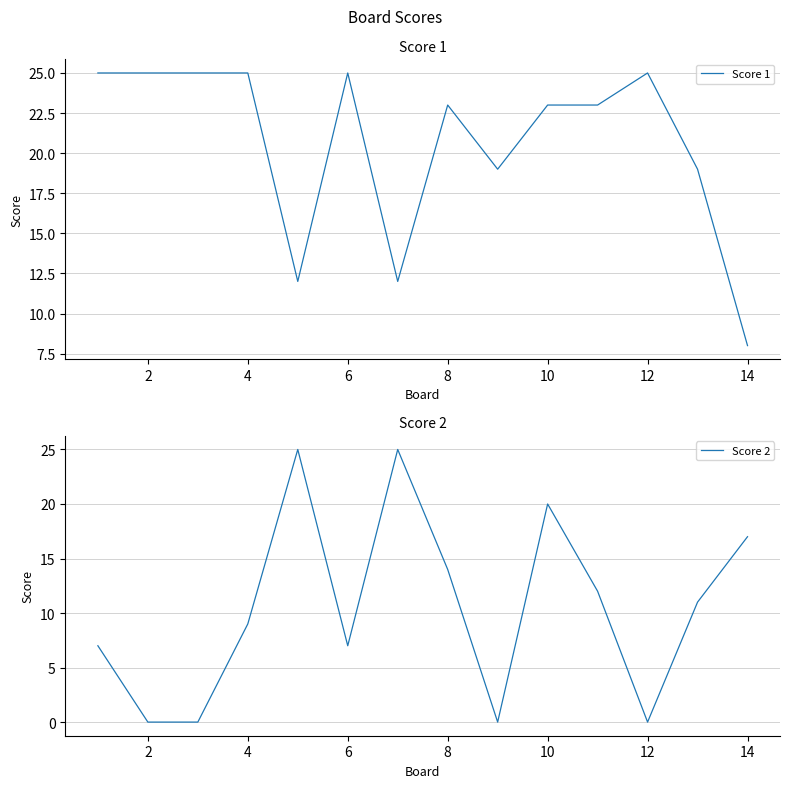

At how many categories does at least one series exceed 12?

14